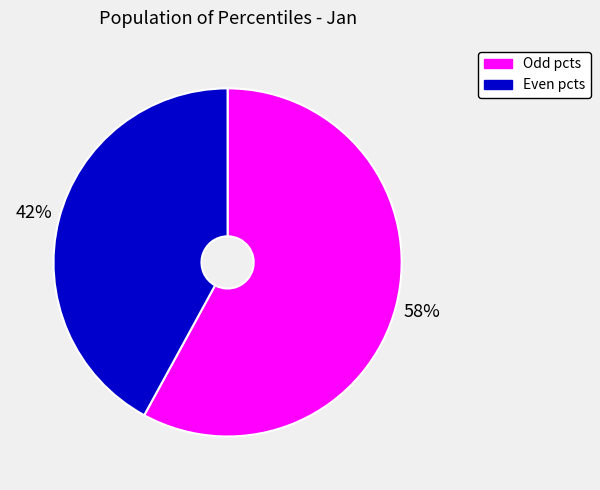

To the nearest percent, what is the average slice percentage?

50%